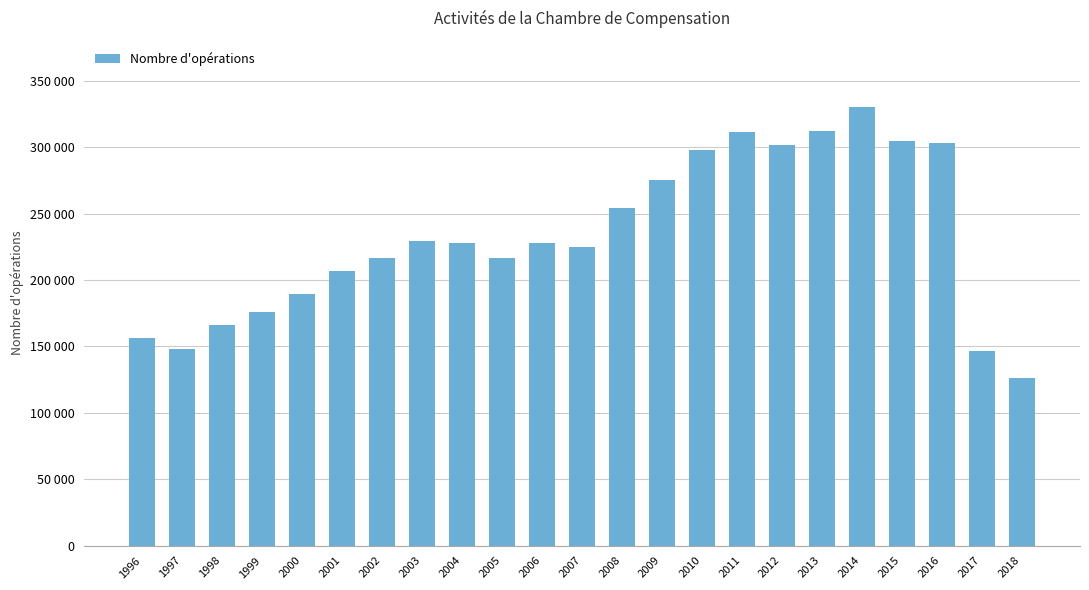

Does the chart contain any negative values?

No